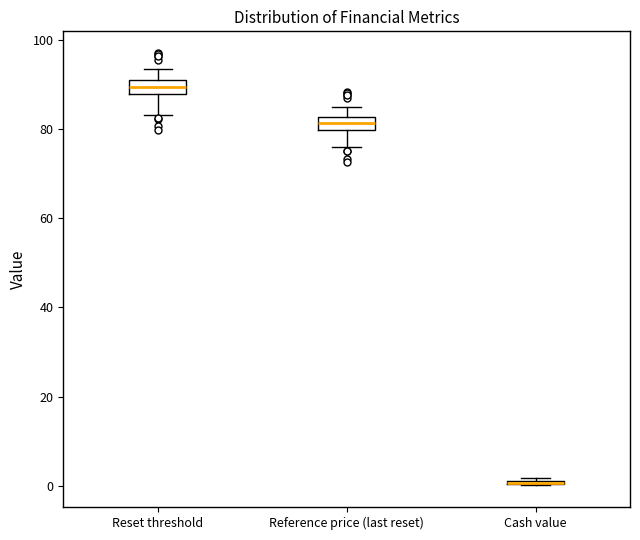

Where is the upper edge of the box for Reference price (last reset) on the y-axis? The values are not printed on the chart, so give them approximately, as read against the axis.

82